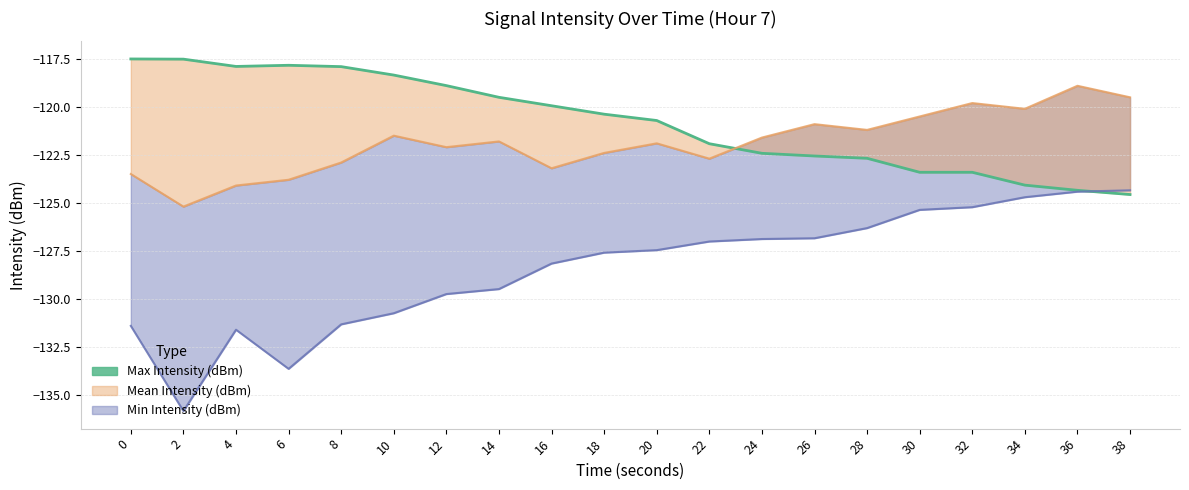

What is the difference between the second highest and second lowest values?

6.8